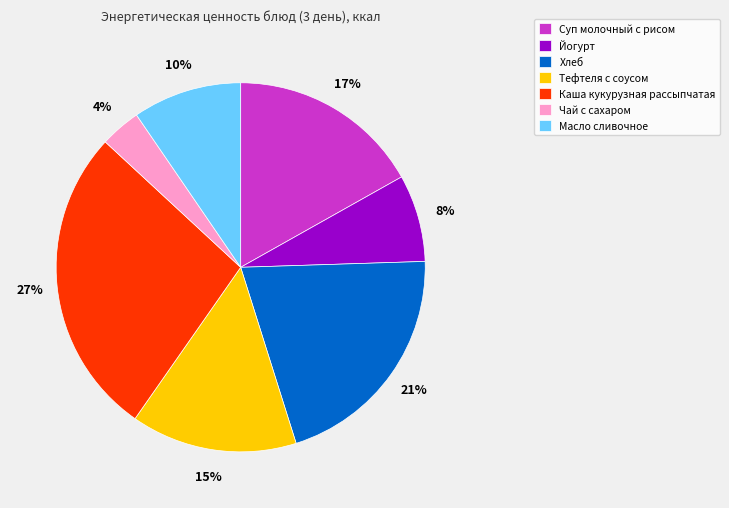

Which has a higher value, Йогурт or Тефтеля с соусом?

Тефтеля с соусом